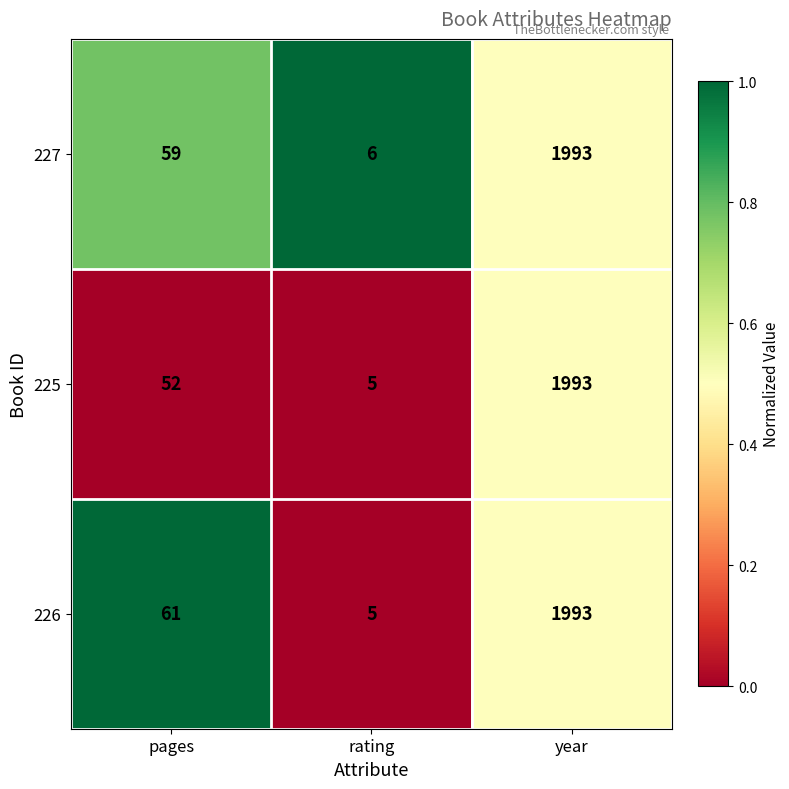

List the labels in order of 226 value, smallest first.

rating, pages, year